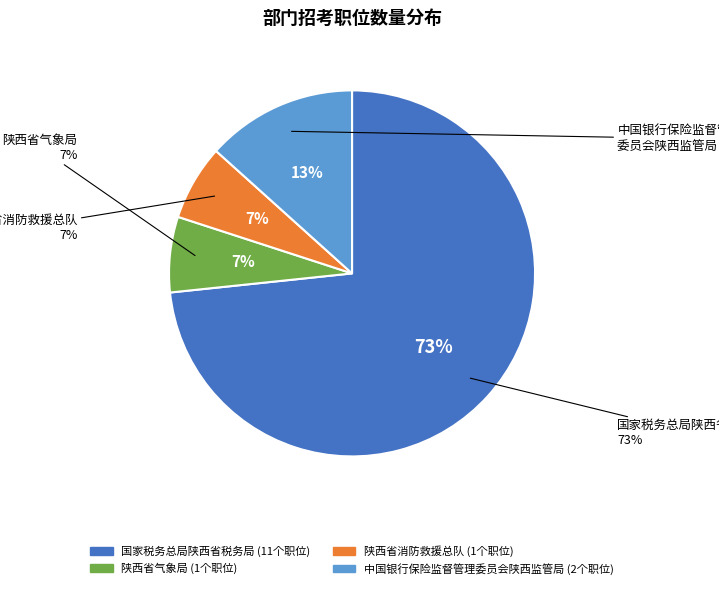

To the nearest percent, what percentage of the pie is 中国银行保险监督管理委员会陕西监管局?

13%